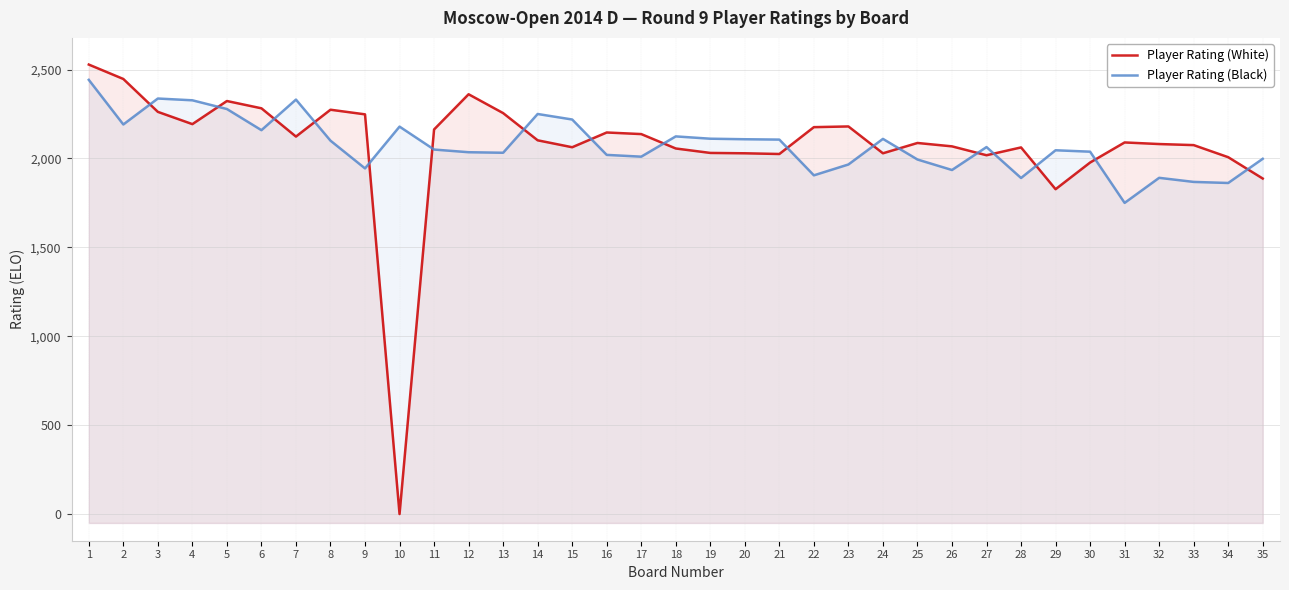

Reading left to right, transcribe all the data shown in this chart.

Player Rating (White): 1=2528	2=2447	3=2262	4=2193	5=2323	6=2282	7=2123	8=2274	9=2248	10=0	11=2163	12=2361	13=2255	14=2102	15=2063	16=2146	17=2137	18=2056	19=2031	20=2029	21=2025	22=2176	23=2180	24=2029	25=2087	26=2068	27=2018	28=2062	29=1827	30=1977	31=2090	32=2081	33=2075	34=2007	35=1887
Player Rating (Black): 1=2442	2=2191	3=2337	4=2327	5=2278	6=2159	7=2331	8=2100	9=1944	10=2179	11=2050	12=2035	13=2032	14=2250	15=2219	16=2020	17=2010	18=2124	19=2111	20=2108	21=2106	22=1905	23=1966	24=2110	25=1994	26=1935	27=2064	28=1890	29=2046	30=2038	31=1750	32=1891	33=1868	34=1862	35=1998